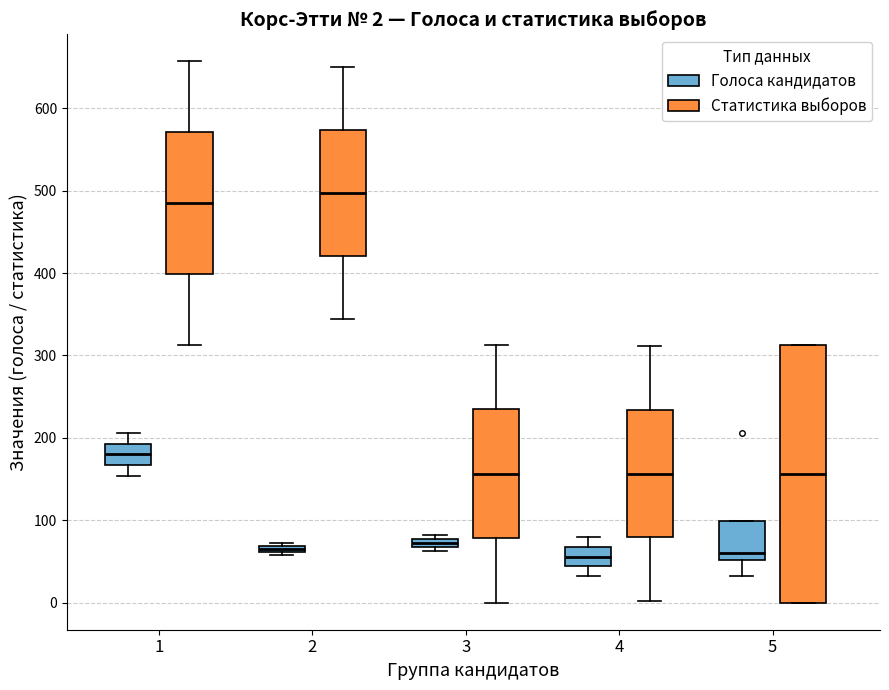

Comparing the boxes themselves (not the whiskers), which one is the tallest?

5 (Статистика выборов)